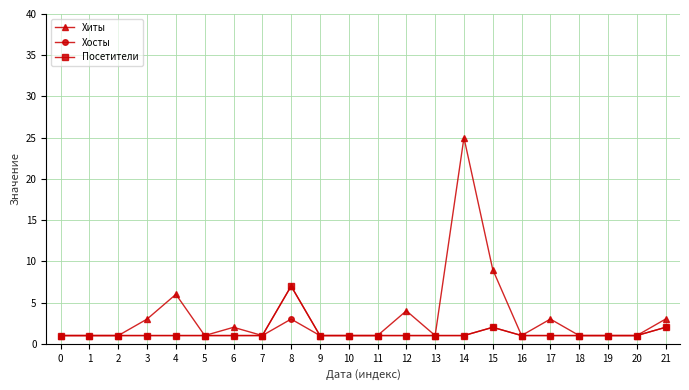

List the series in order of their peak value, lowest first.

Хосты, Посетители, Хиты